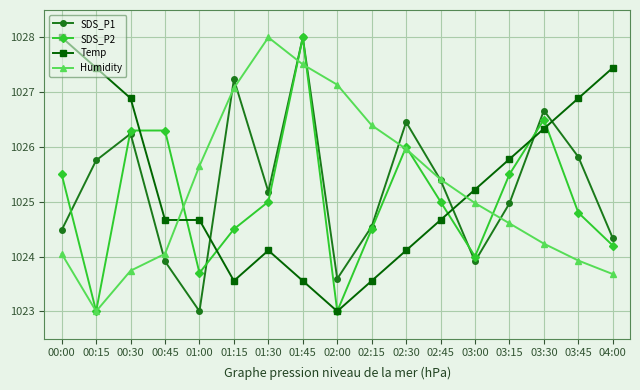

How many lines are shown in the chart?

4